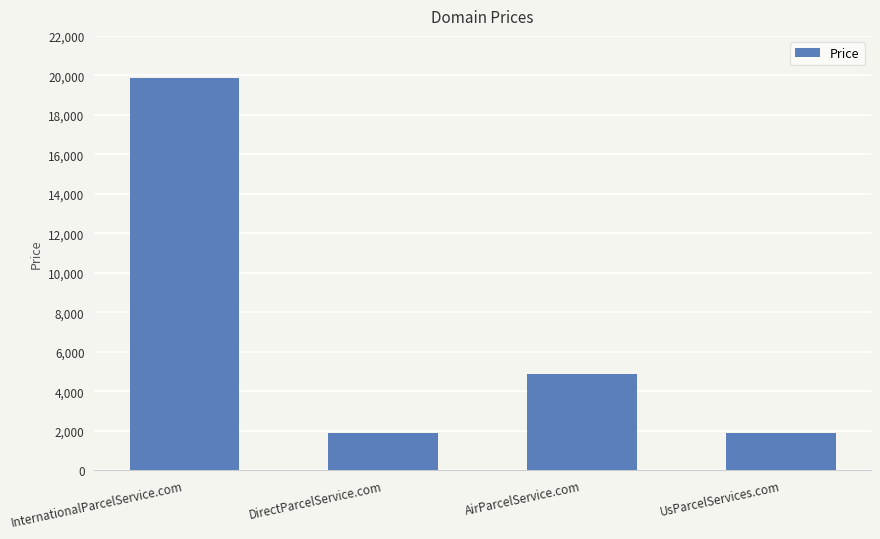

Are the bars grouped side by side (vs. stacked)?

No